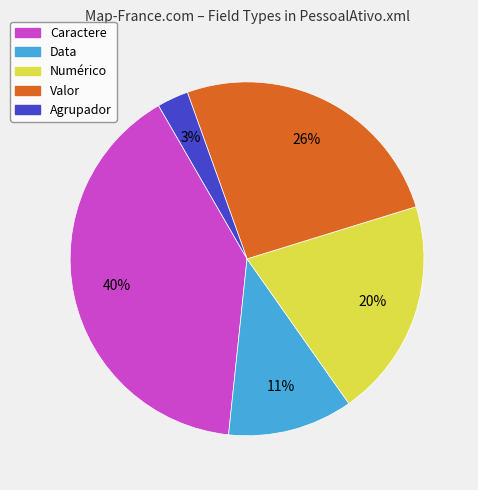

Is it true that Numérico is 20% of the pie?

True